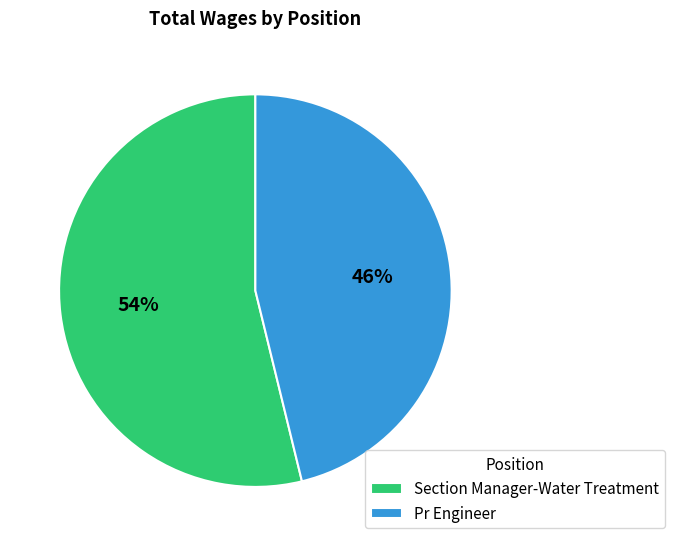

Approximately how many times larger is the value at Section Manager-Water Treatment compared to Pr Engineer?

1.2